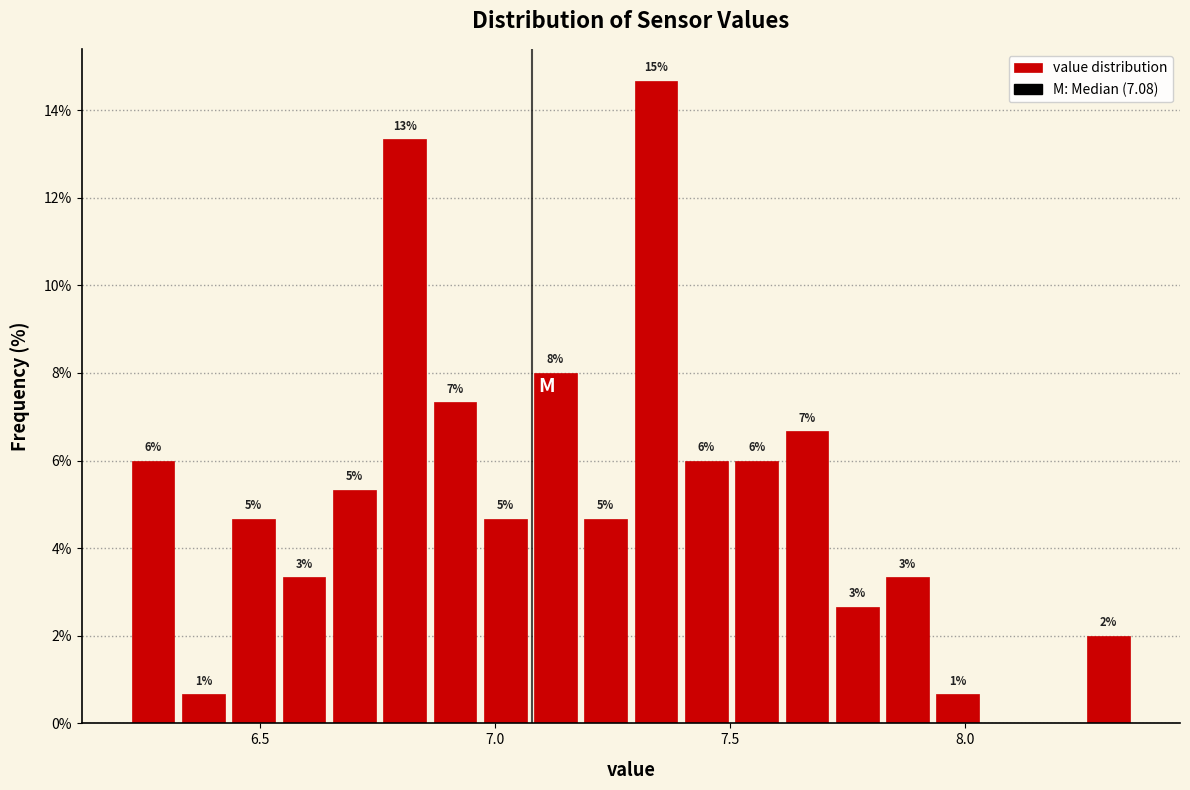

Read against the x-axis, roughly where is the centre of the tallest bar?

7.35